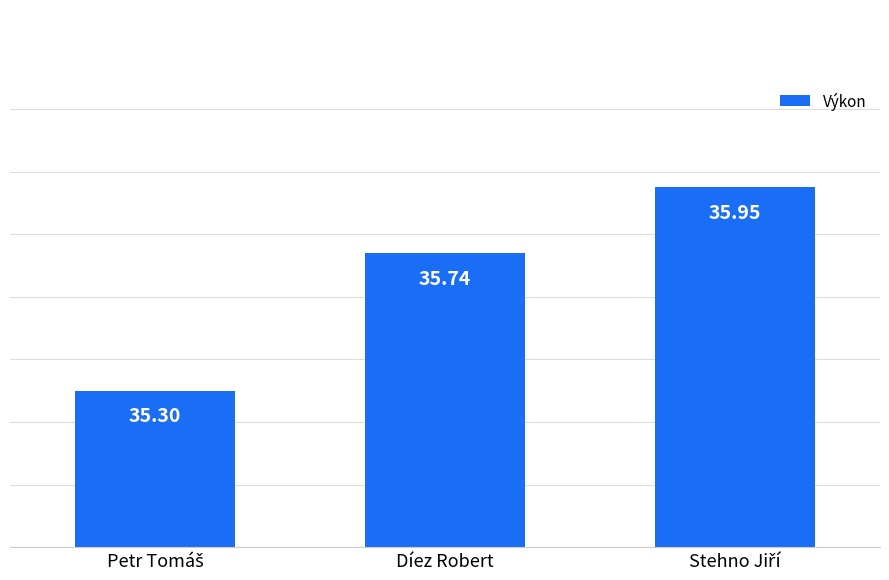

Is it true that the value at Díez Robert is 35.7?

True